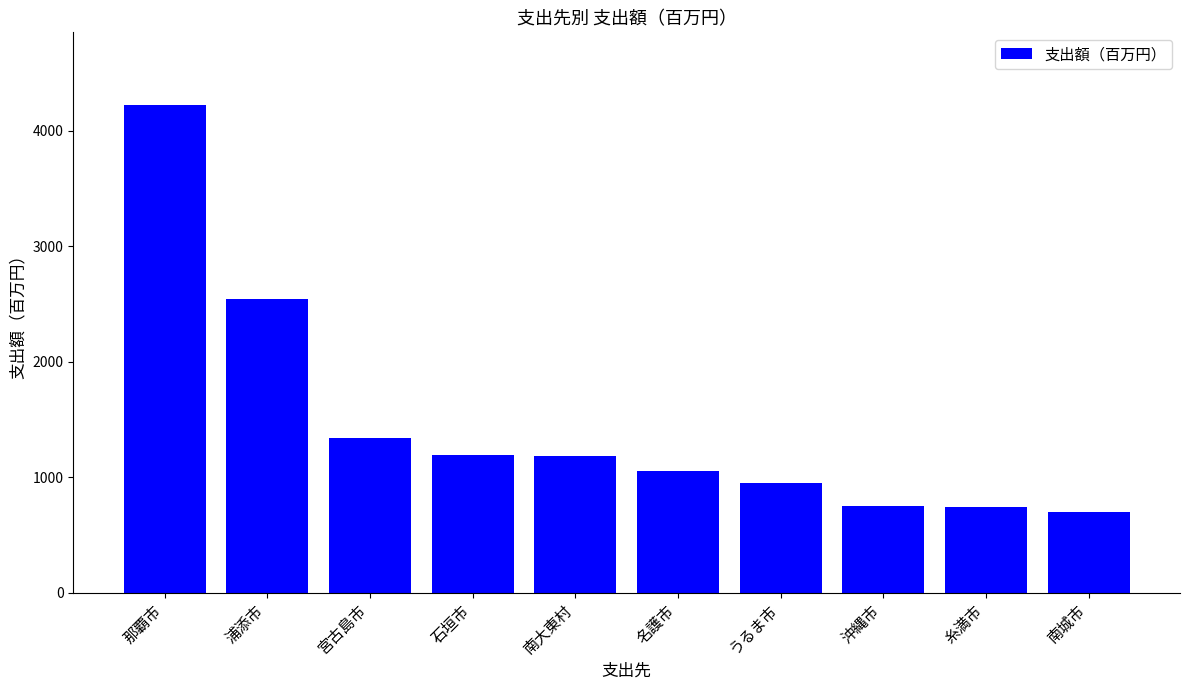

Where is the data nearest to the value 2457?

浦添市